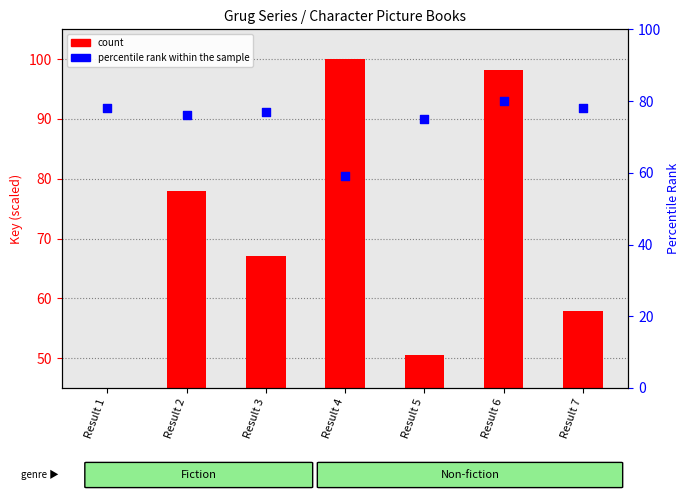

Which series has the largest total across all categories?

percentile rank within the sample